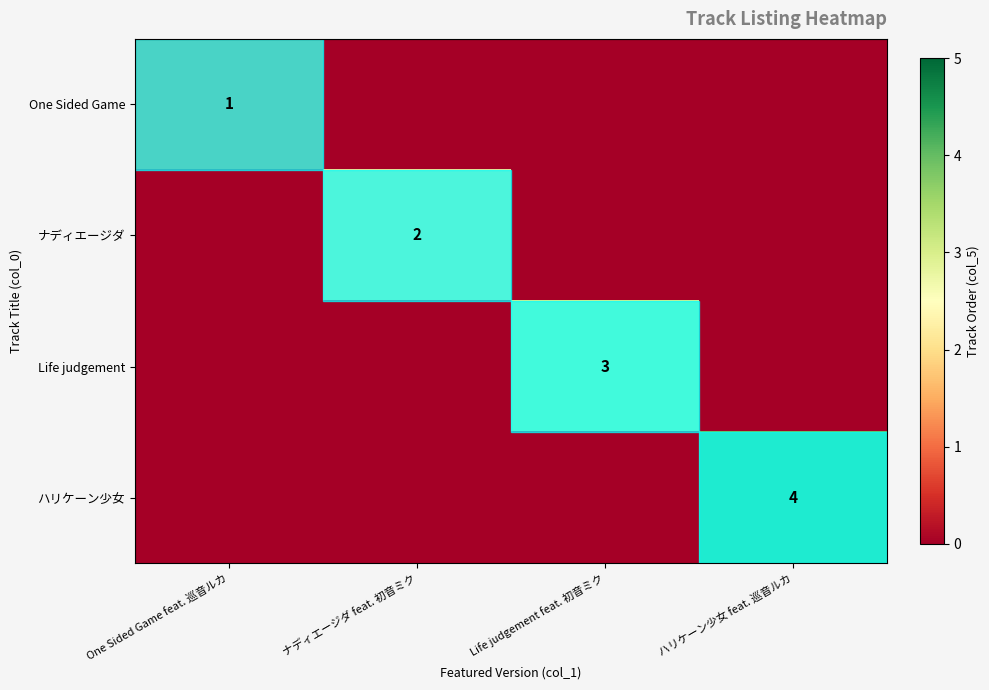

Is it true that One Sided Game equals 2 at One Sided Game feat. 巡音ルカ?

False